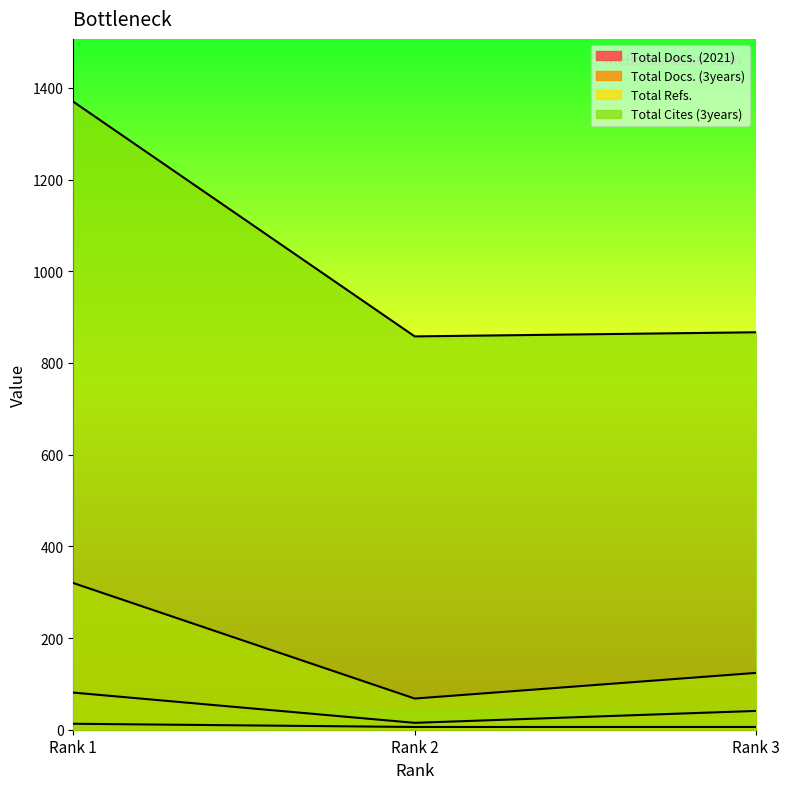

What is the value of the Total Cites (3years) point at the 1st from the left?

1370